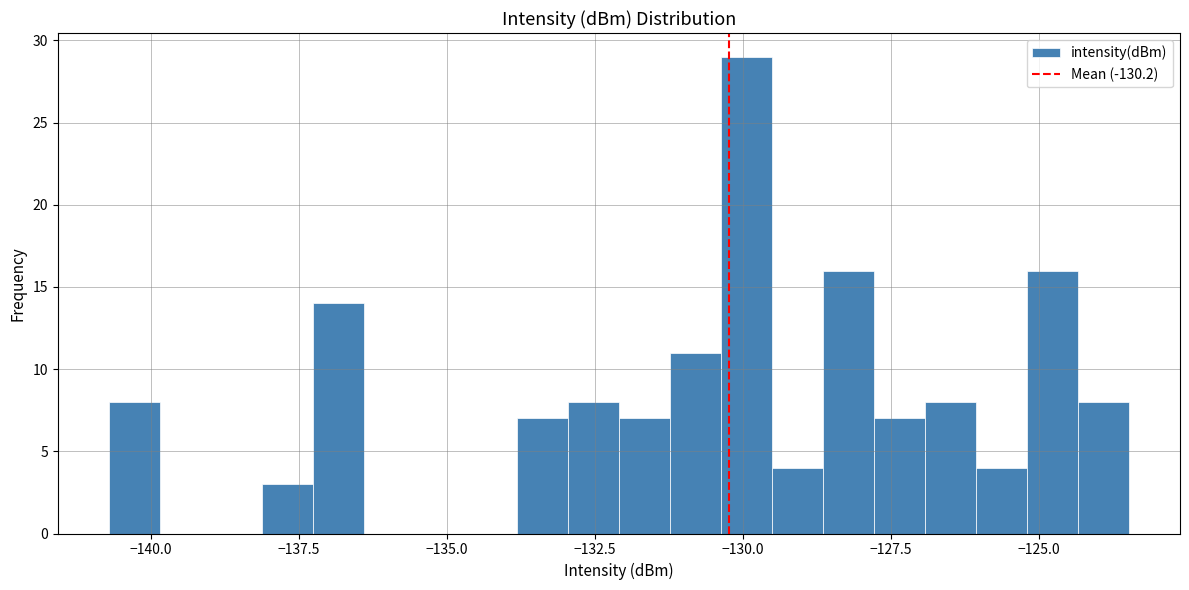

Around what value on the x-axis is the tallest bar? Give the approximate position of its centre, as read against the axis.

-130.0